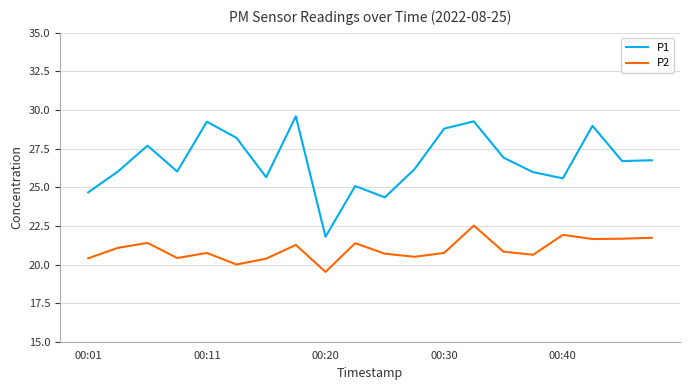

True or false: P2 and P1 intersect in this chart.

False